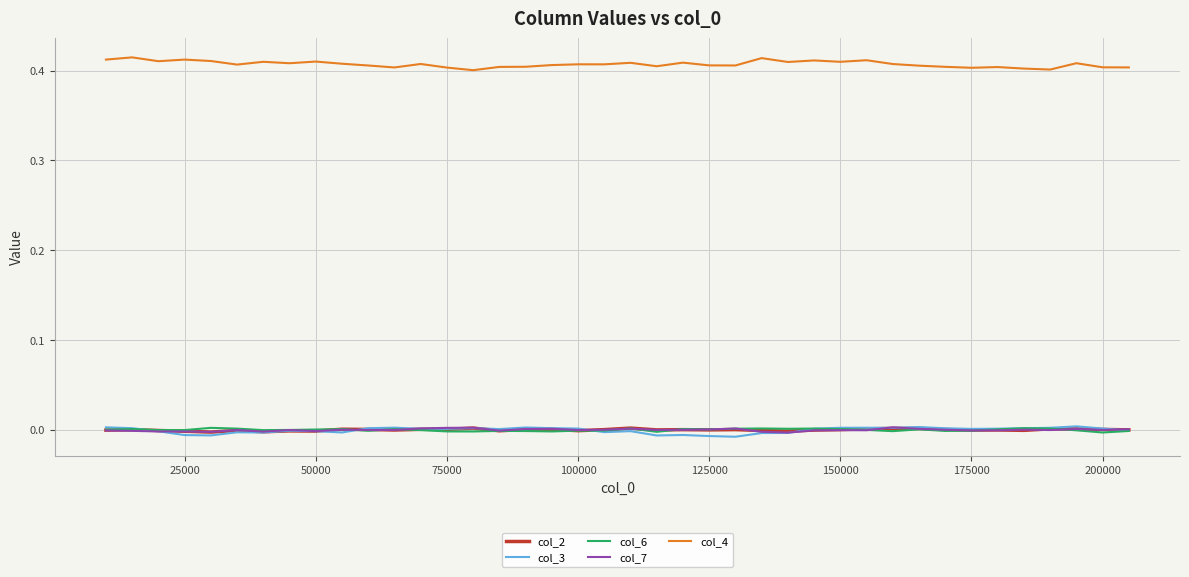

Which series has the largest total across all categories?

col_4